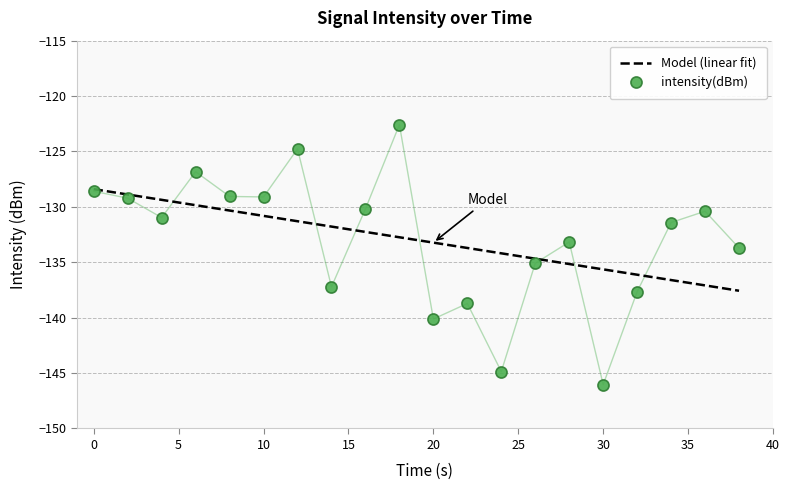

Which label corresponds to the largest value in the chart?

18